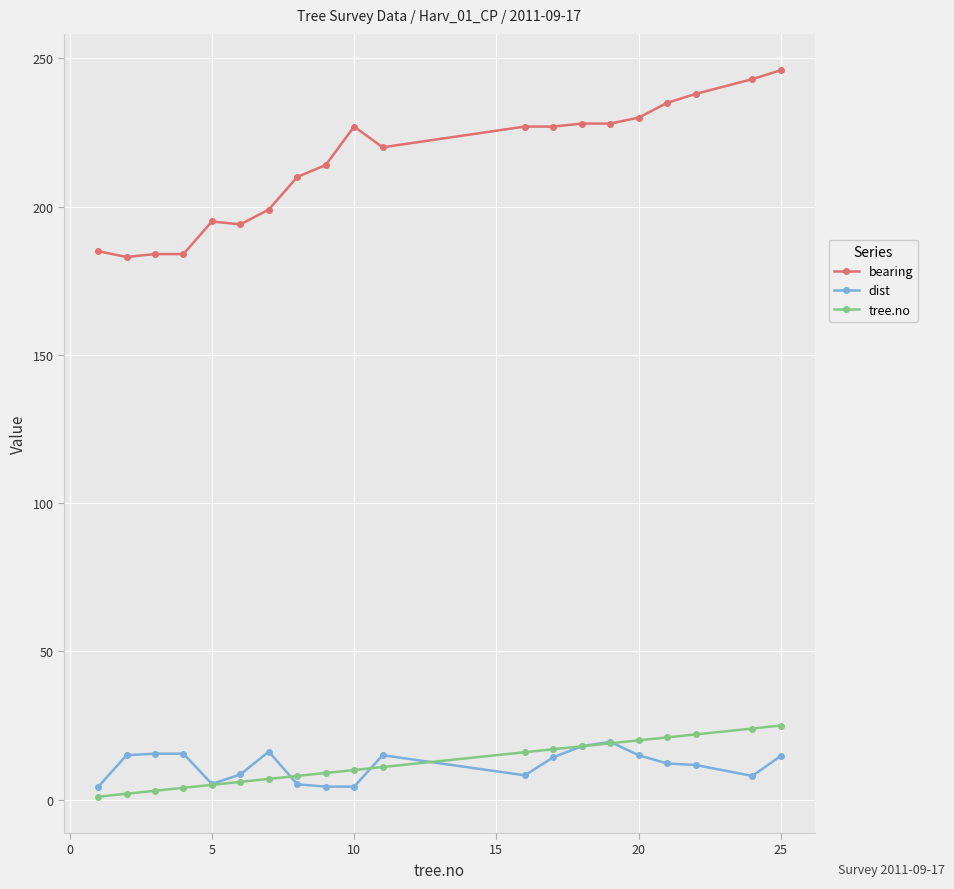

Which series has the largest total across all categories?

bearing